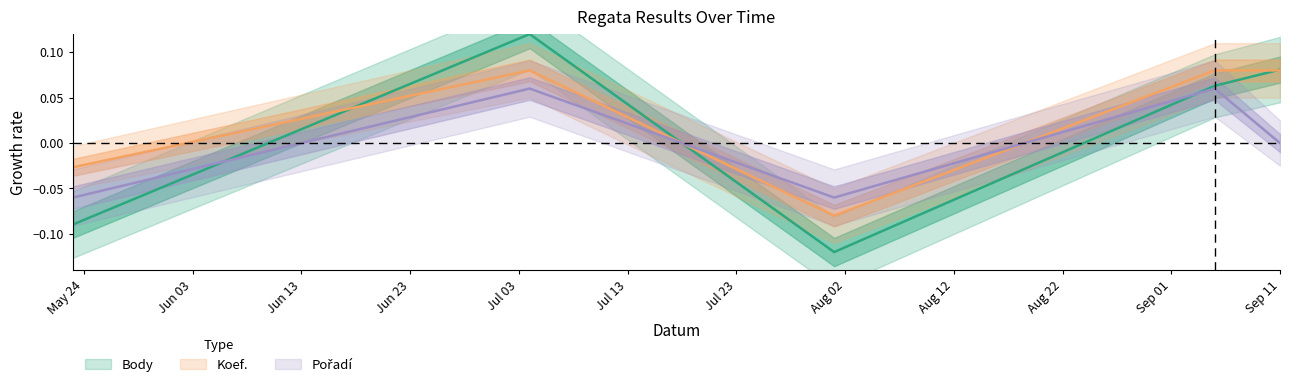

What is the difference between the maximum and minimum values in the Body series?

0.2